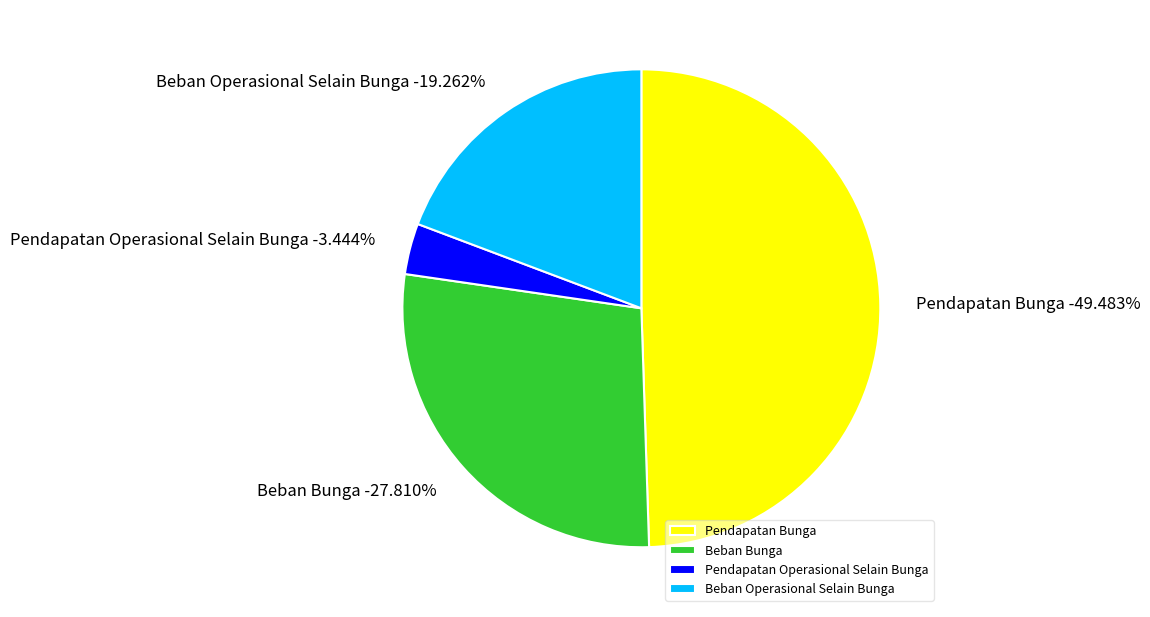

True or false: Pendapatan Bunga accounts for 49% of the total.

True